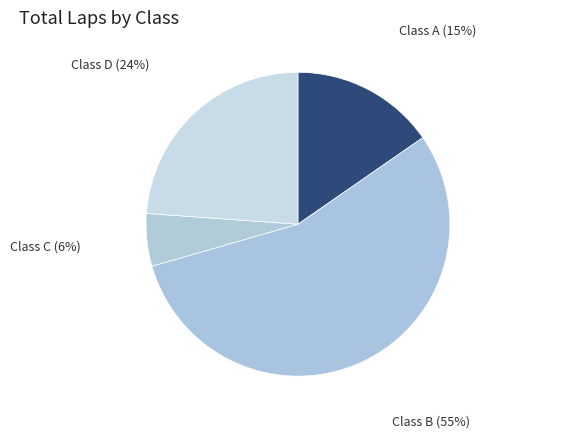

The Class C (6%) slice represents 6% of the pie. True or false?

True